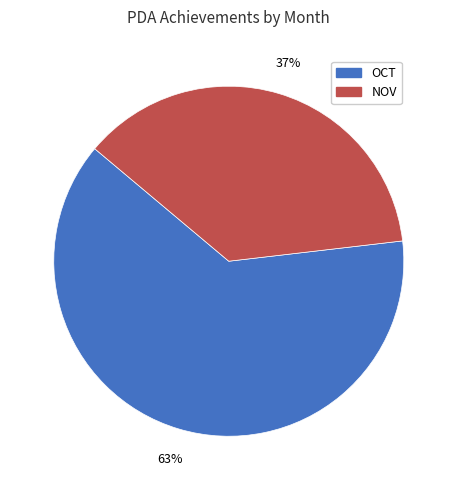

To the nearest percent, what percentage of the pie is NOV?

37%